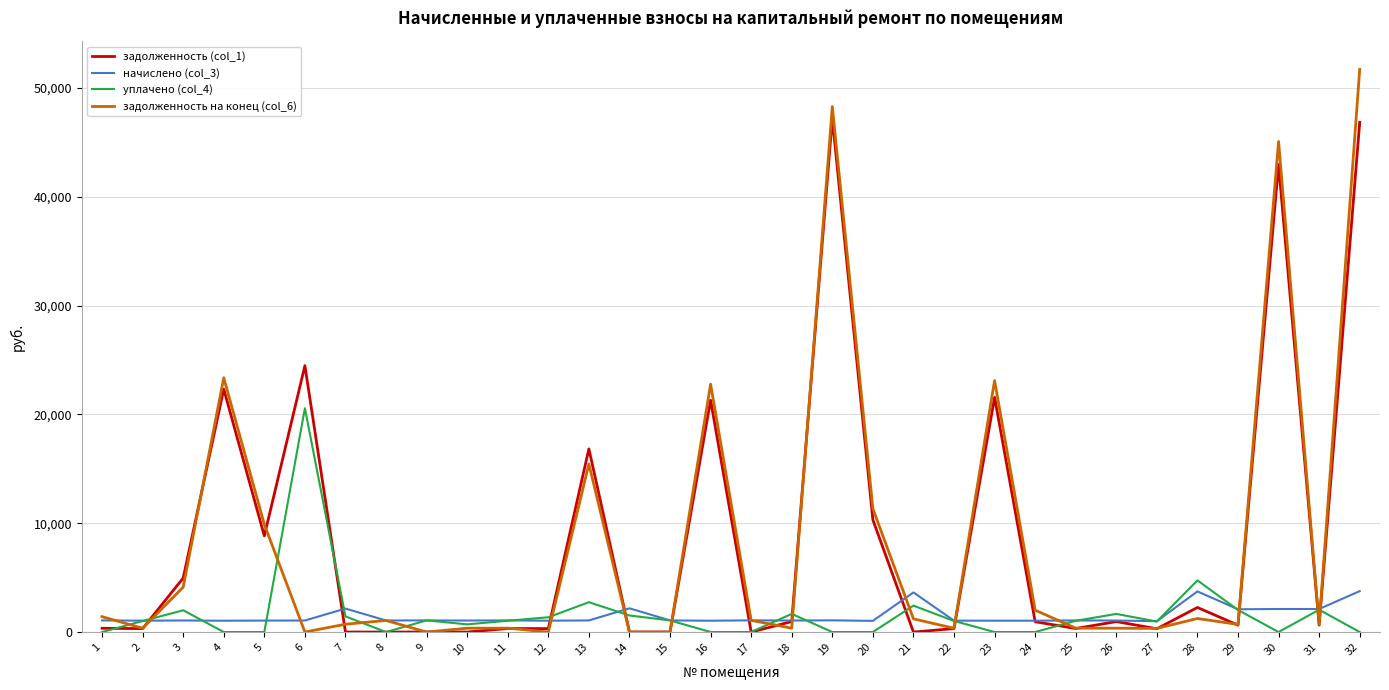

At which category is the sum across all series the highest?

32